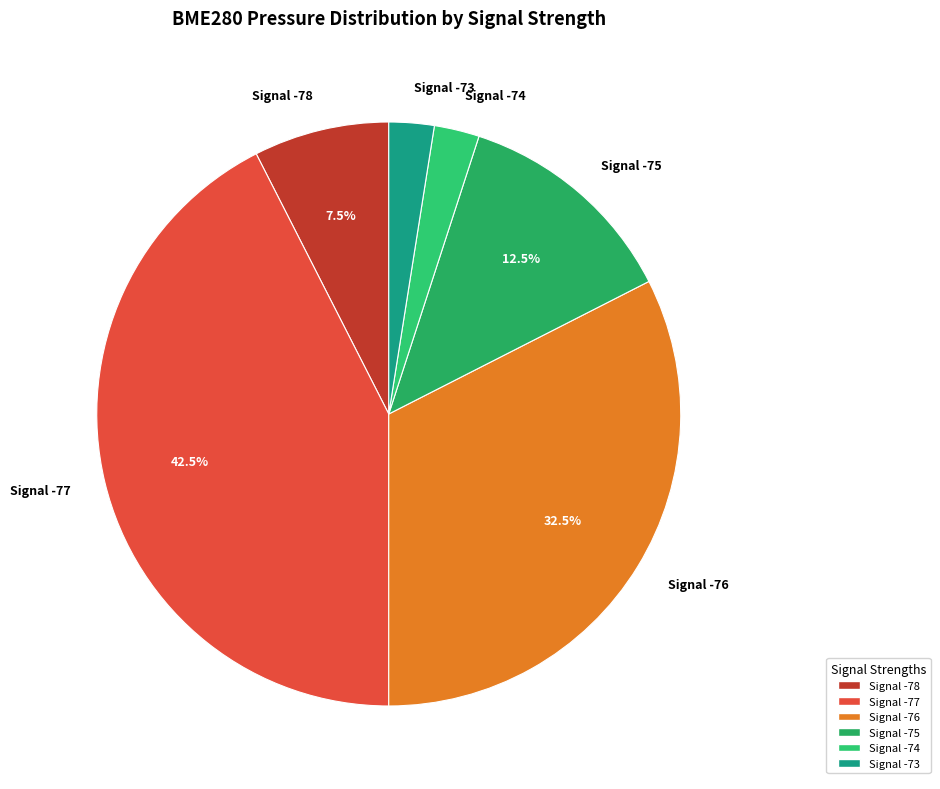

What is the largest slice in the pie chart?

Signal -77